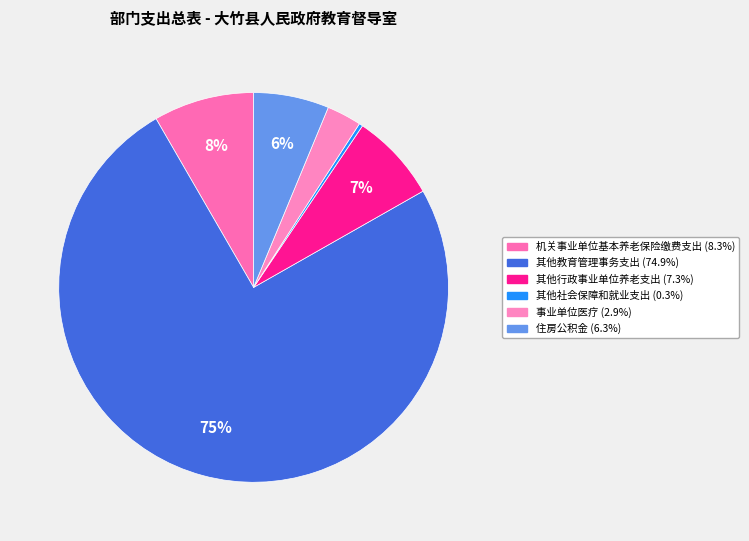

The 机关事业单位基本养老保险缴费支出 slice represents 15% of the pie. True or false?

False